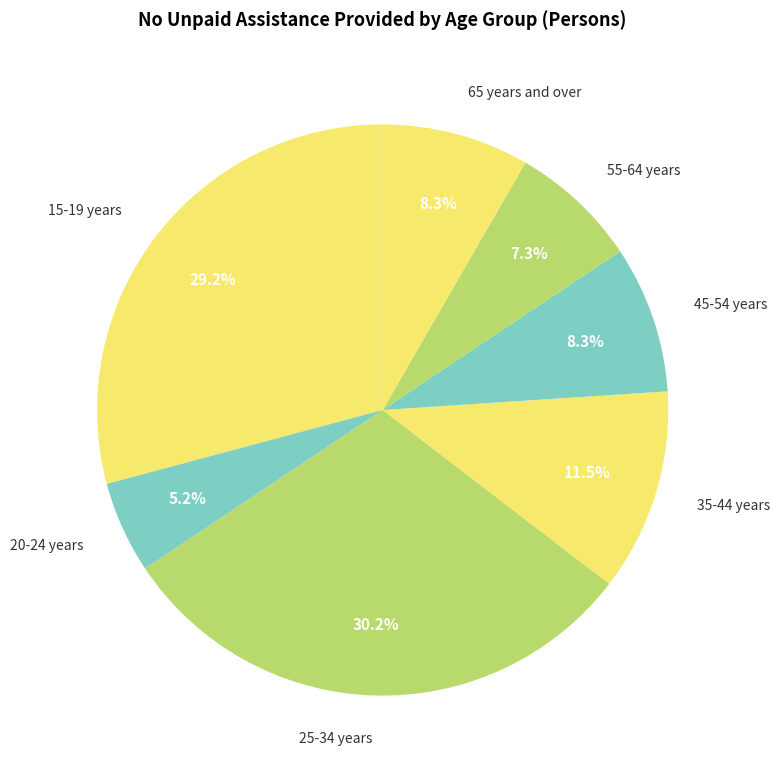

What percentage do 35-44 years and 45-54 years together represent?

19.8%